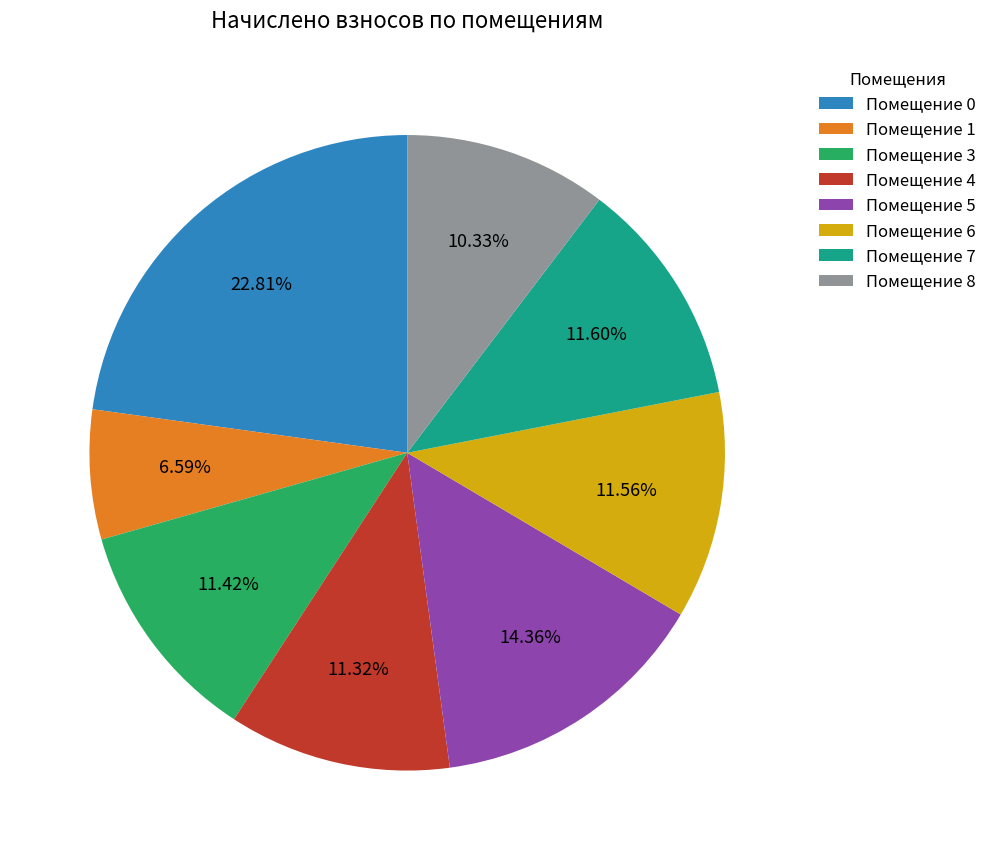

Which slice is the smallest?

Помещение 1